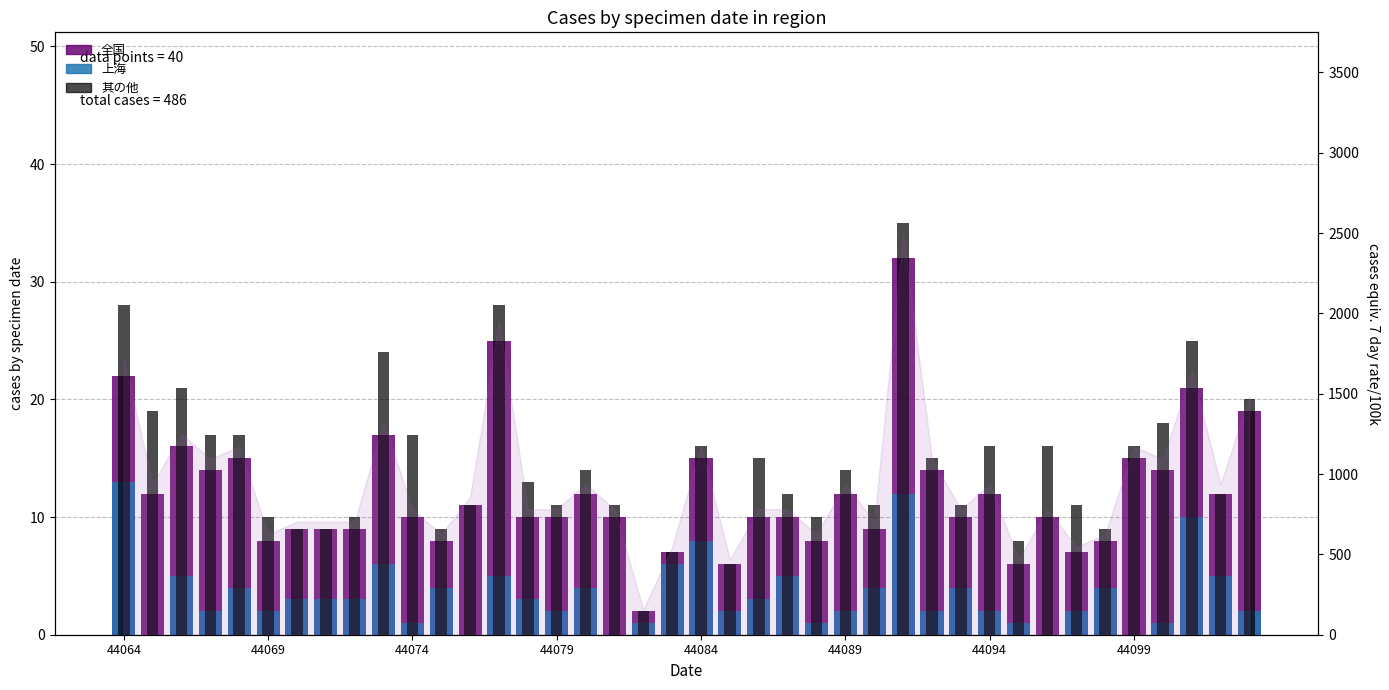

What is the greatest value displayed?

35